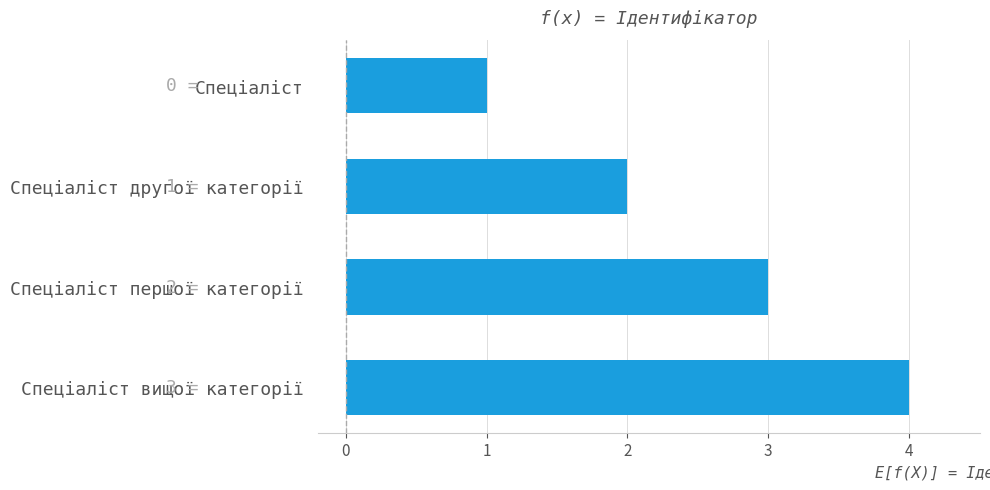

Which has a higher value, Спеціаліст or Спеціаліст вищої категорії?

Спеціаліст вищої категорії